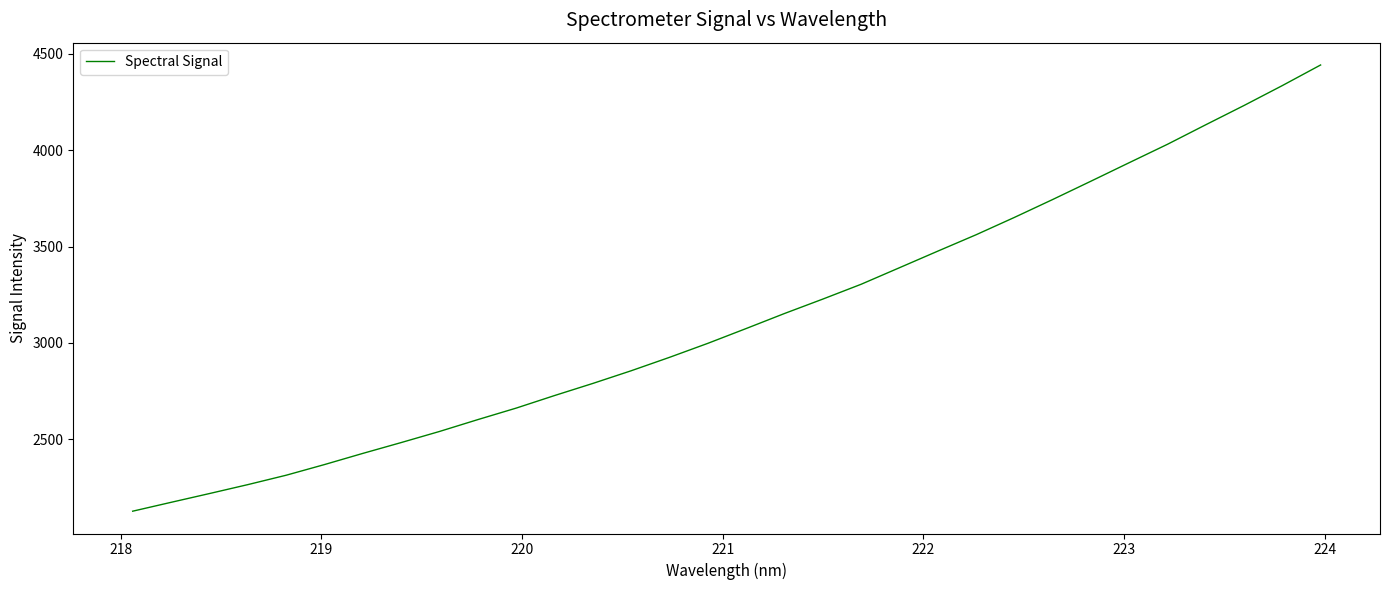

What is the smallest value displayed?

2126.1